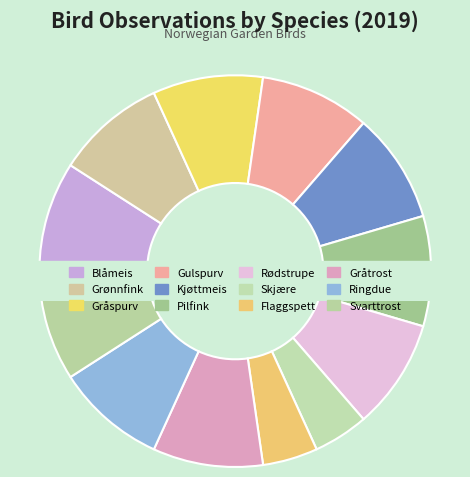

What is the smallest slice in the pie chart?

Skjære